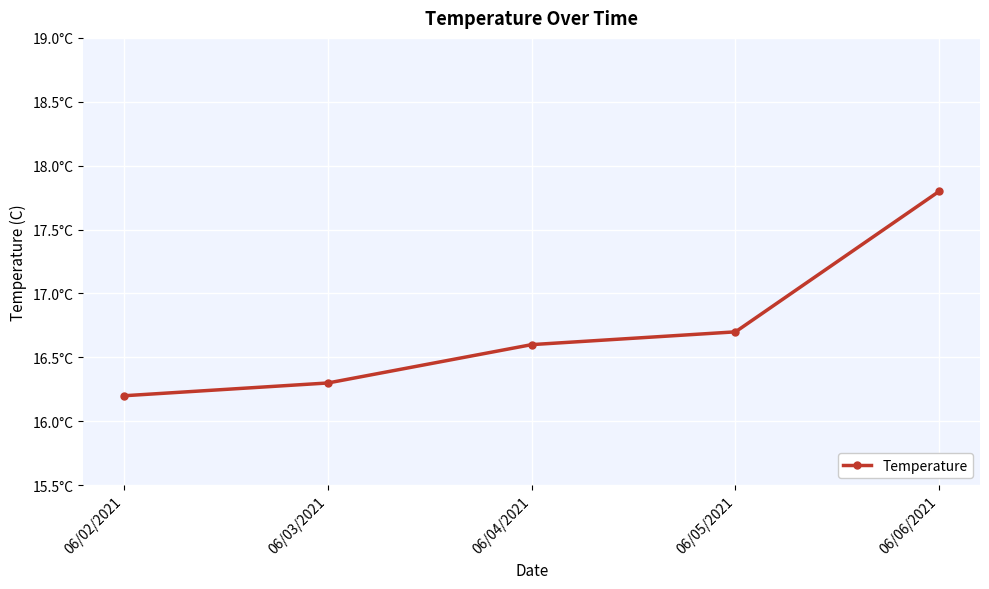

The chart shows a value of 16.7 at 06/05/2021. True or false?

True